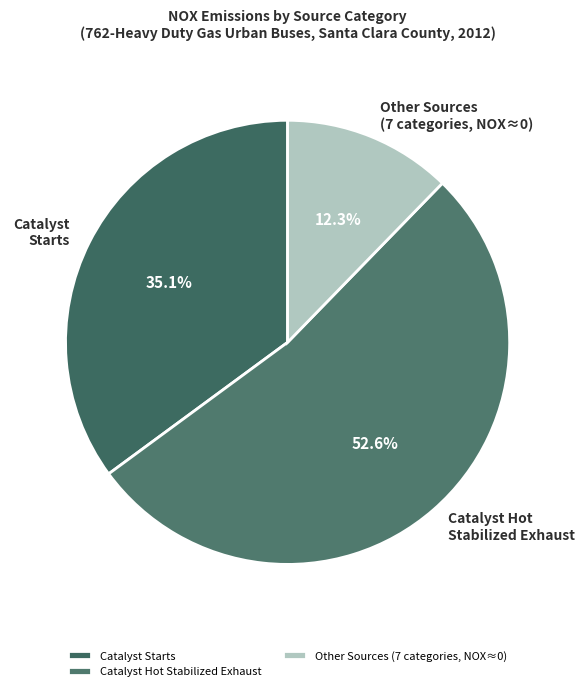

Combined, do Catalyst Starts and Catalyst Hot Stabilized Exhaust account for over 50%?

Yes